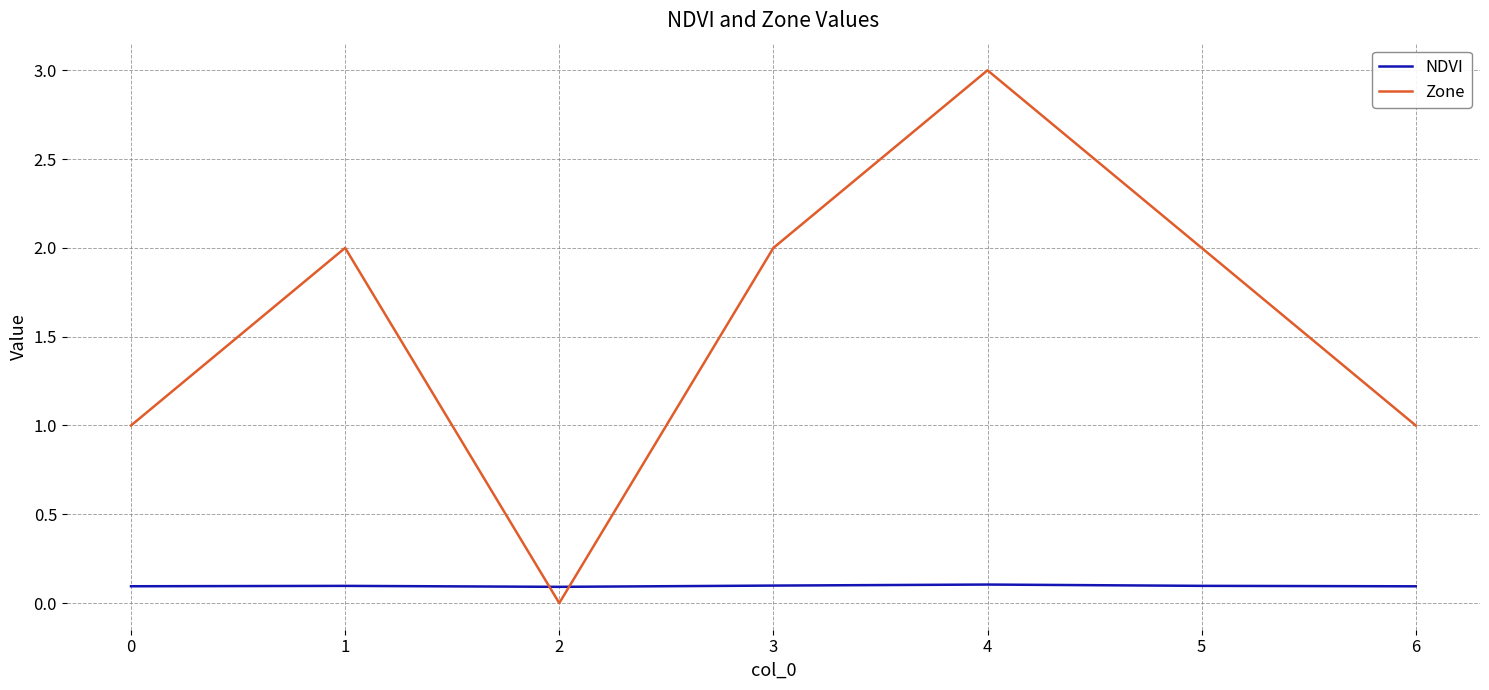

Which series changed the most between 0 and 5?

Zone